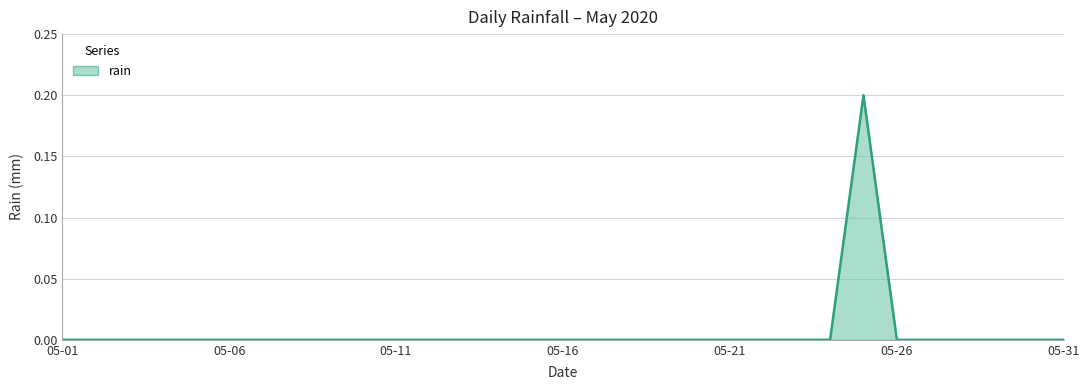

How many lines are shown in the chart?

1